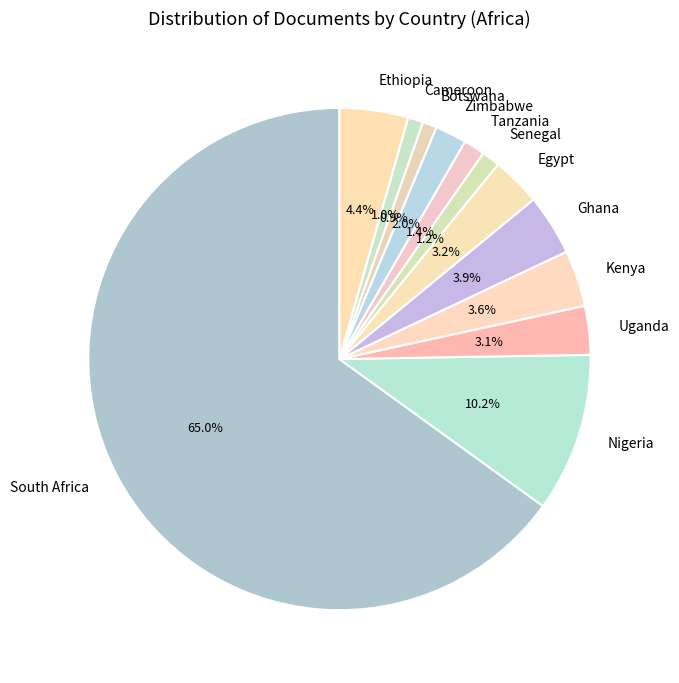

Is there a majority slice in this chart?

Yes